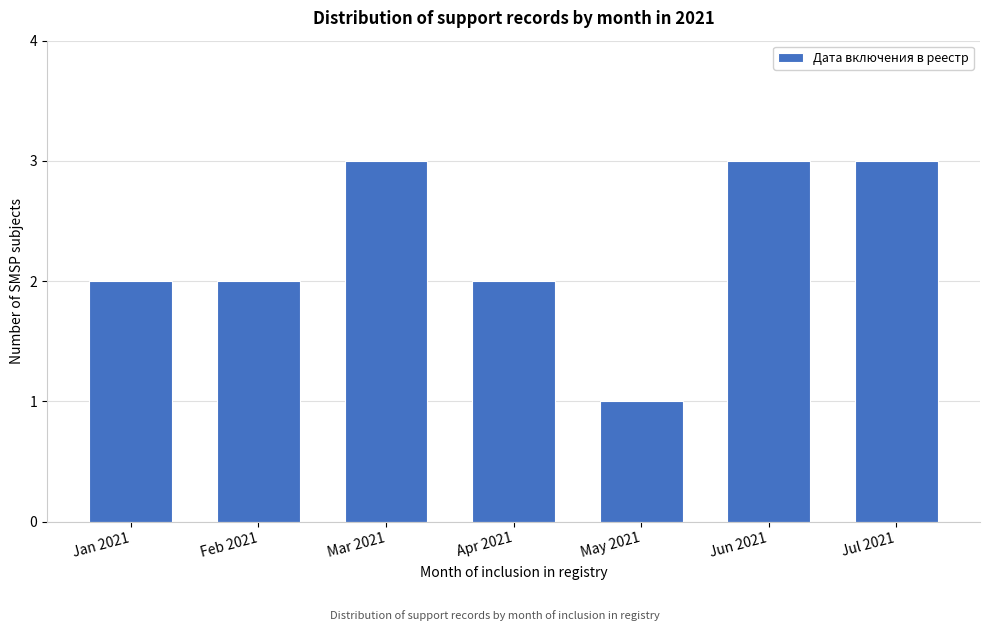

Reading left to right, extract all data points from this chart.

Jan 2021=2	Feb 2021=2	Mar 2021=3	Apr 2021=2	May 2021=1	Jun 2021=3	Jul 2021=3